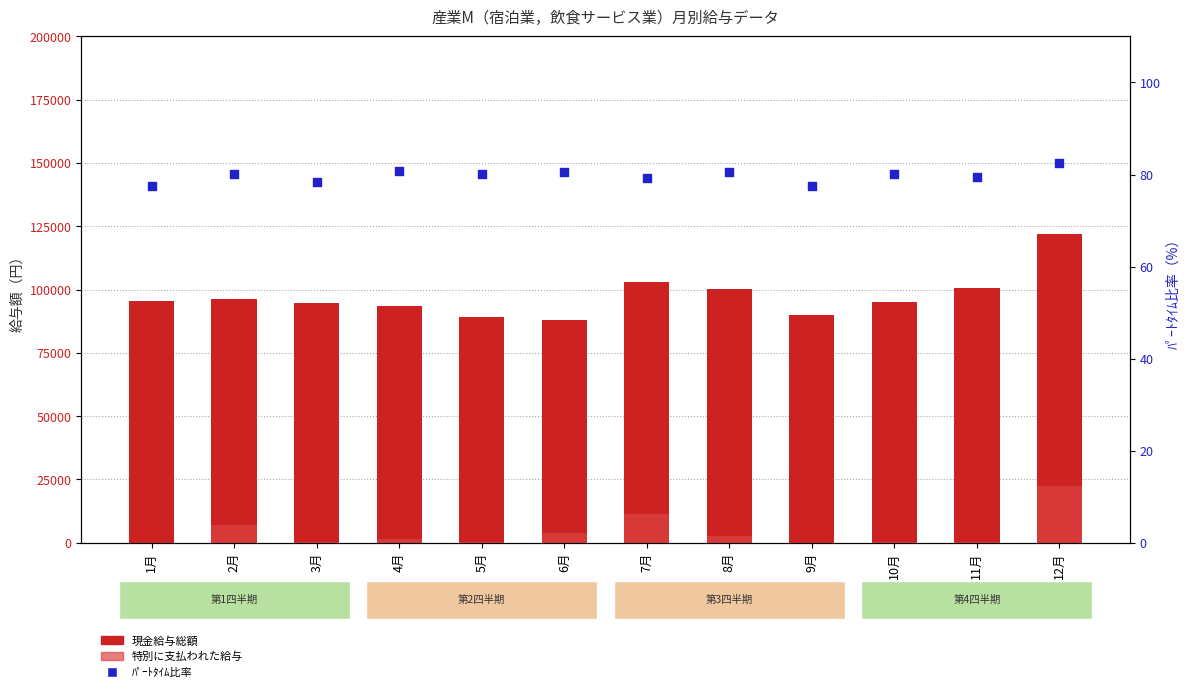

Which series reaches the maximum Y coordinate?

現金給与総額